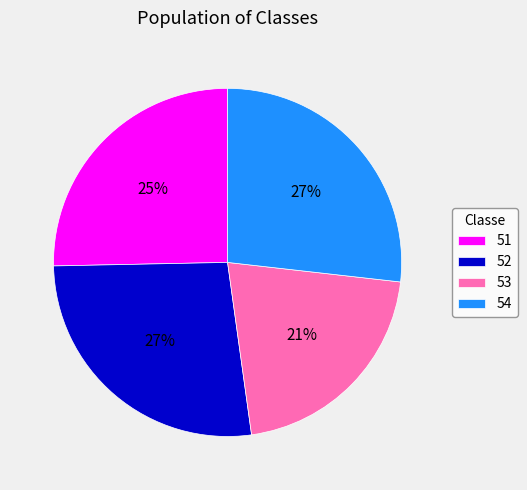

Is the sum of 53 and 54 greater than half?

No